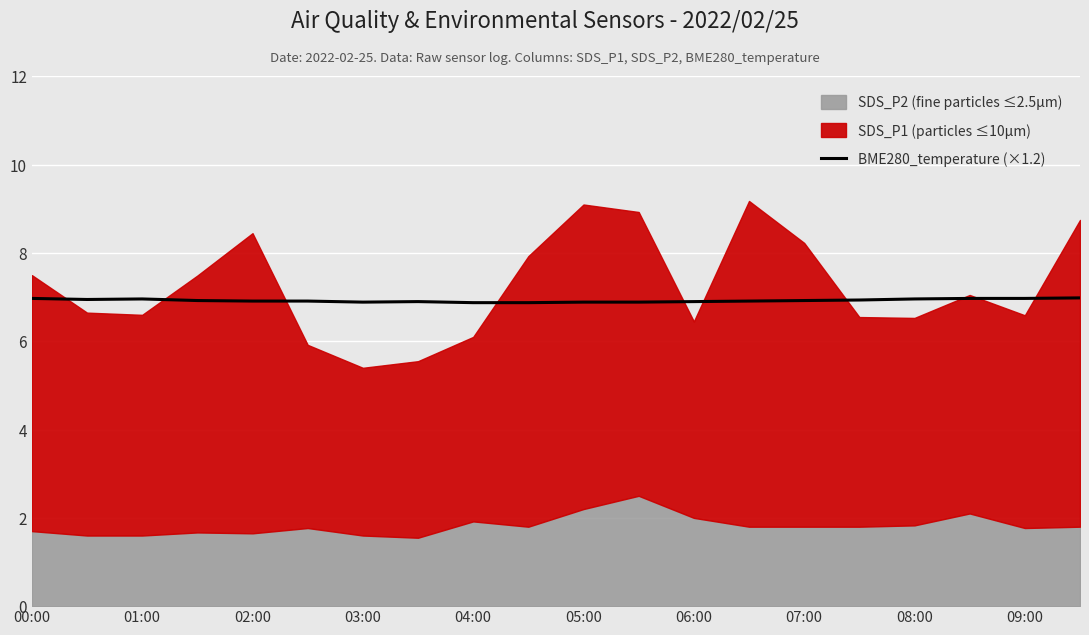

True or false: BME280_temperature (×1.2) has a value of 3.8 at 07:00.

False